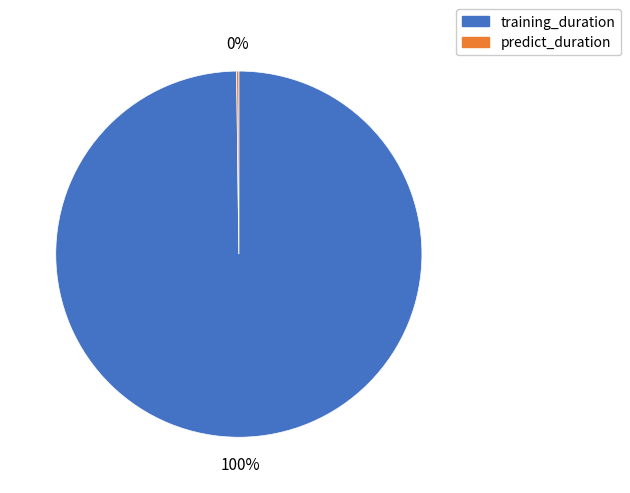

To the nearest percent, what percentage of the pie is training_duration?

100%